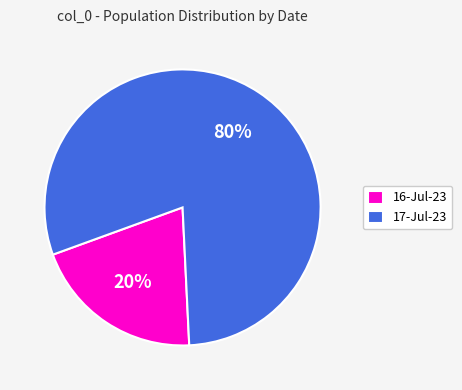

To the nearest percent, what percentage of the pie is 16-Jul-23?

20%